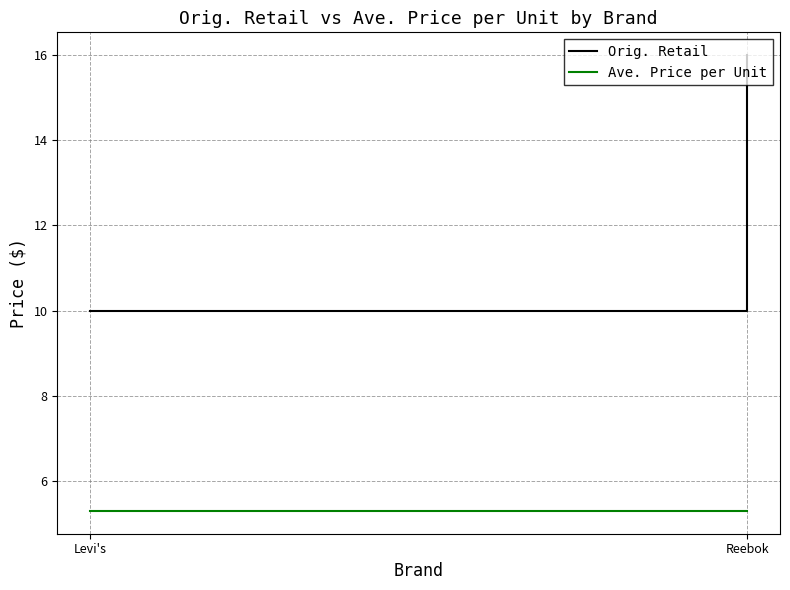

List the series in order of their peak value, highest first.

Orig. Retail, Ave. Price per Unit